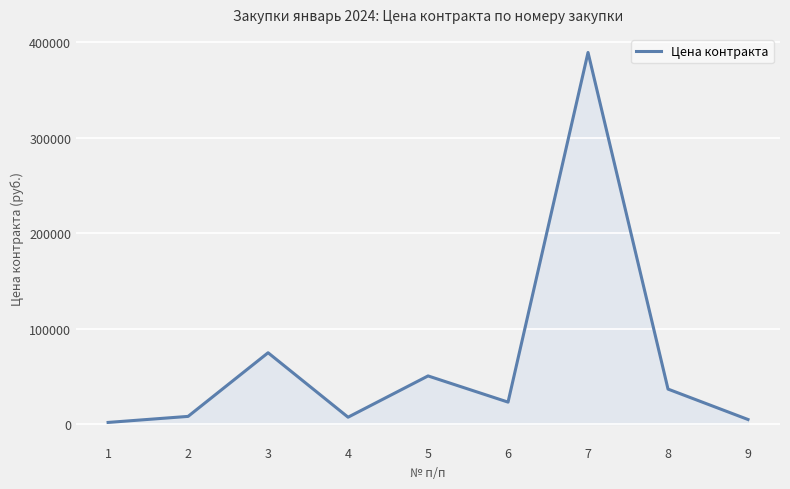

At which category does the data reach its first local valley?

4